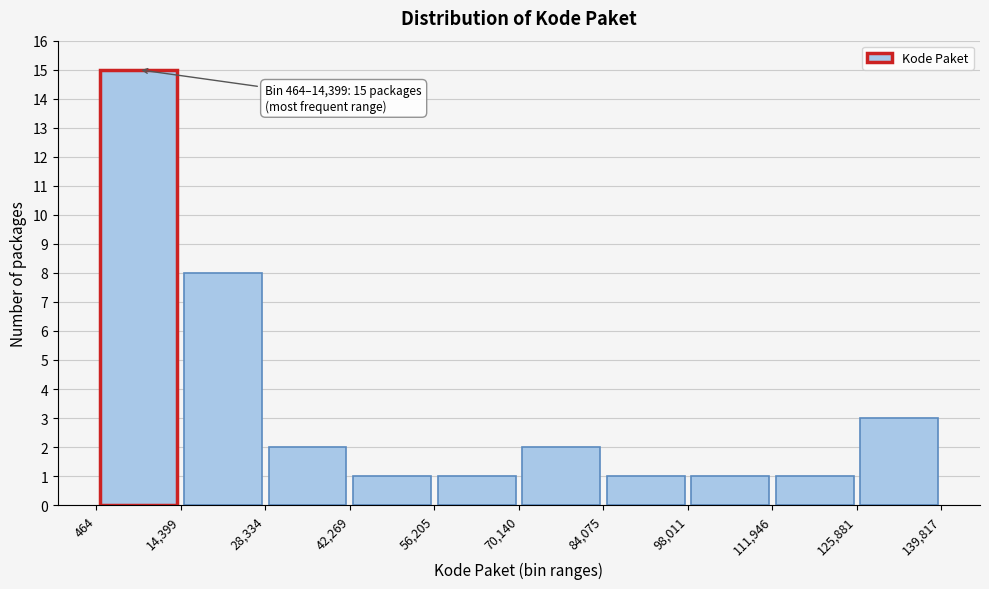

Which range on the x-axis has the tallest bar?

464 to 14,399